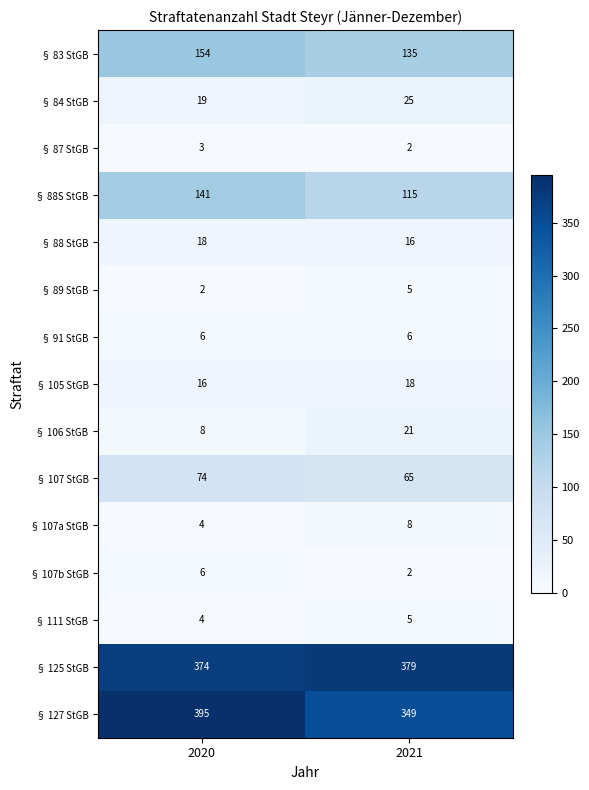

Where is § 125 StGB nearest to the value 376?

2020